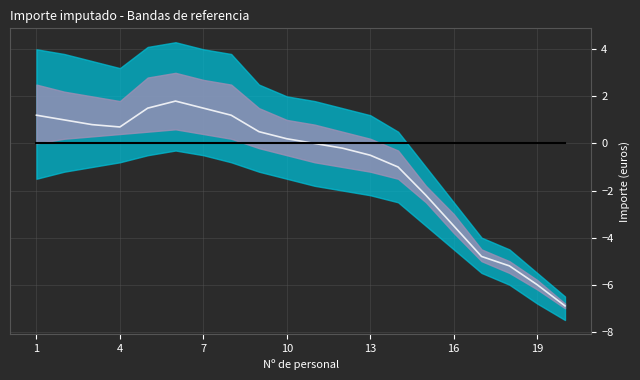

True or false: Signal and Importe imputado cross at least once.

False